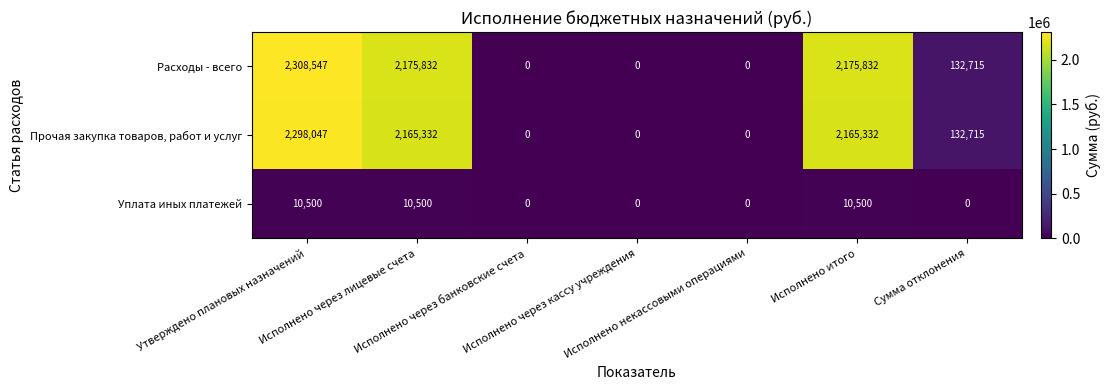

What is the average value of the Уплата иных платежей series?

4500